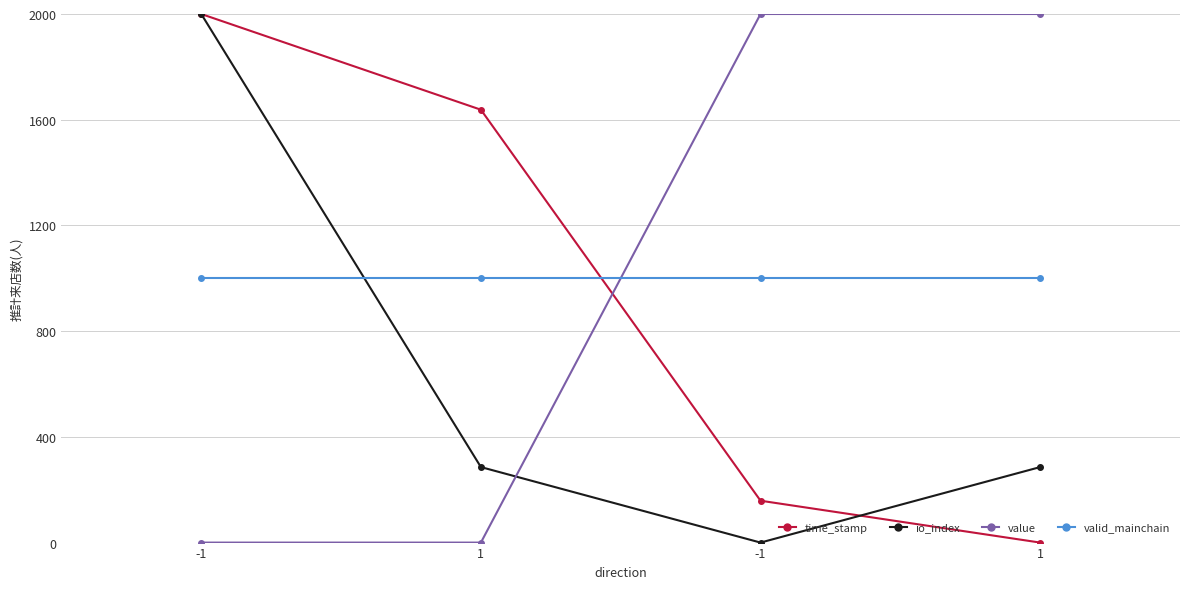

At how many categories does at least one series exceed 350?

4